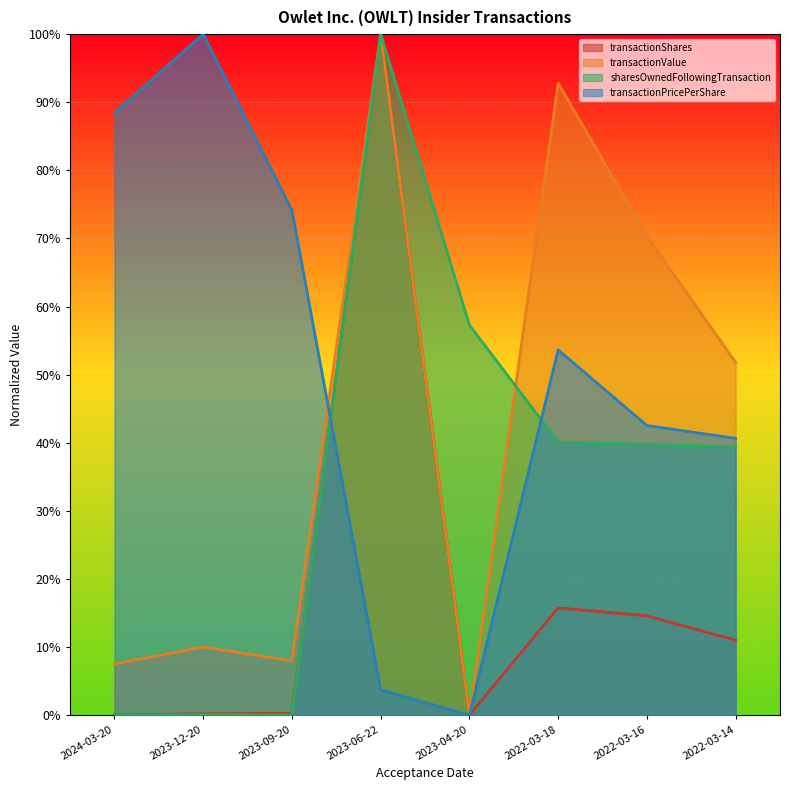

List the series in order of their overall mean, highest first.

transactionPricePerShare, transactionValue, sharesOwnedFollowingTransaction, transactionShares